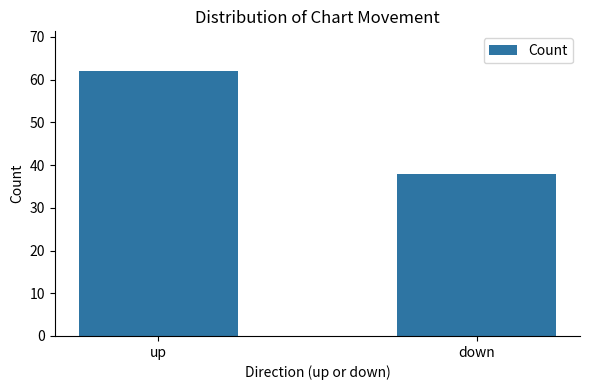

What is the sum of the values at down and up?

100